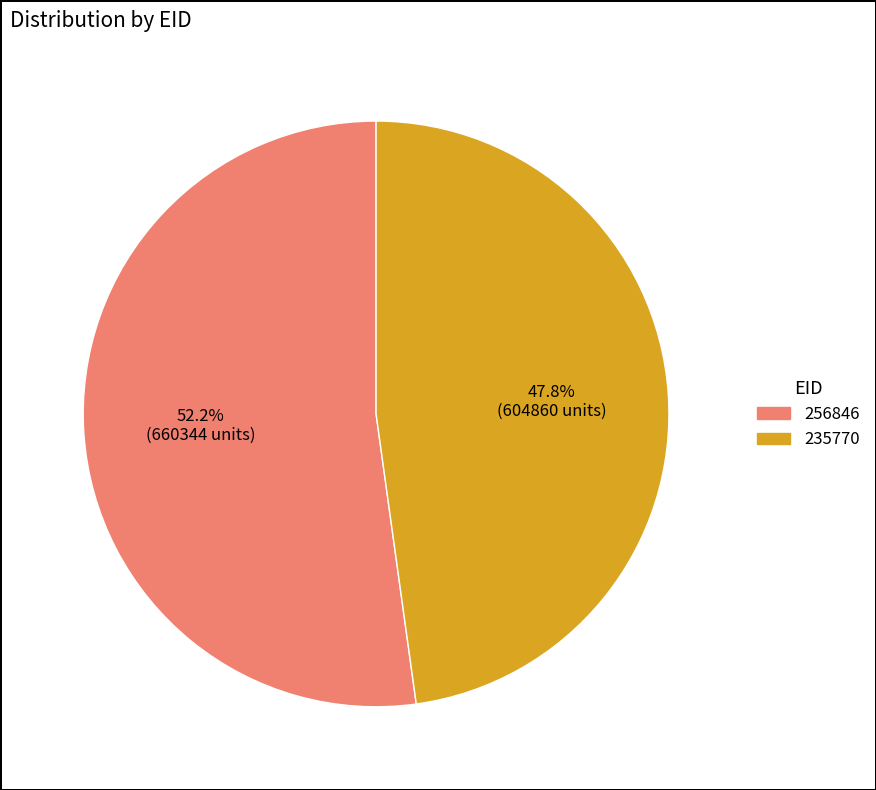

To the nearest percent, what is the difference between the 256846 and 235770 slice percentages?

4%